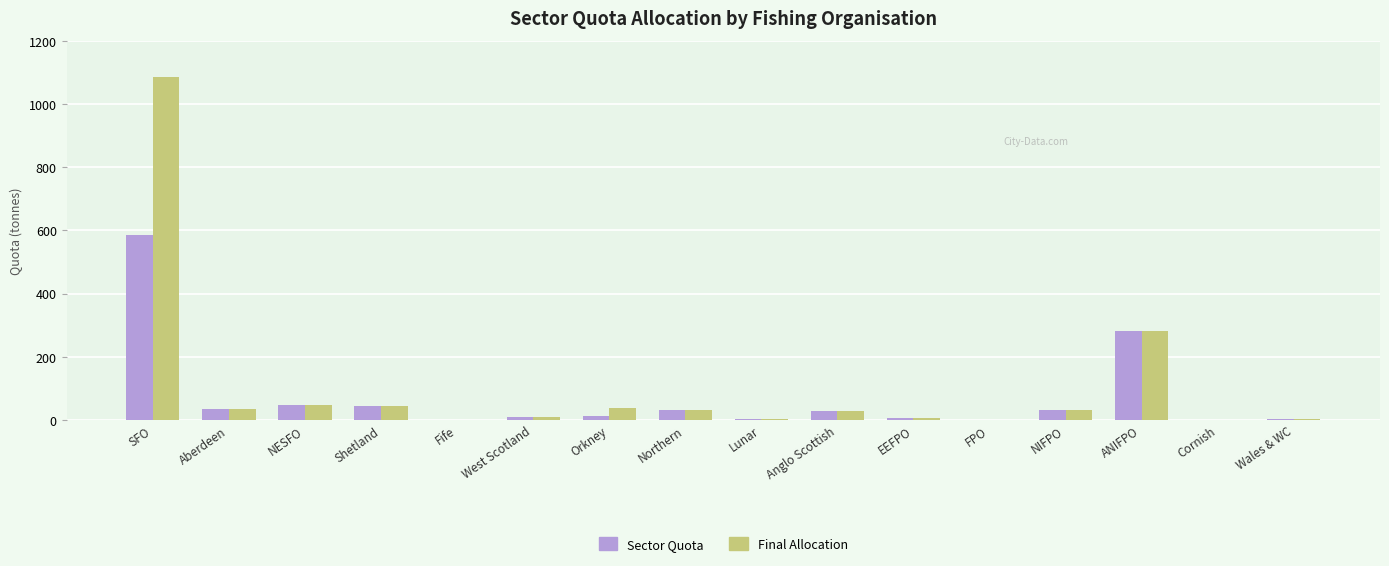

Which label corresponds to the largest value in the chart?

SFO